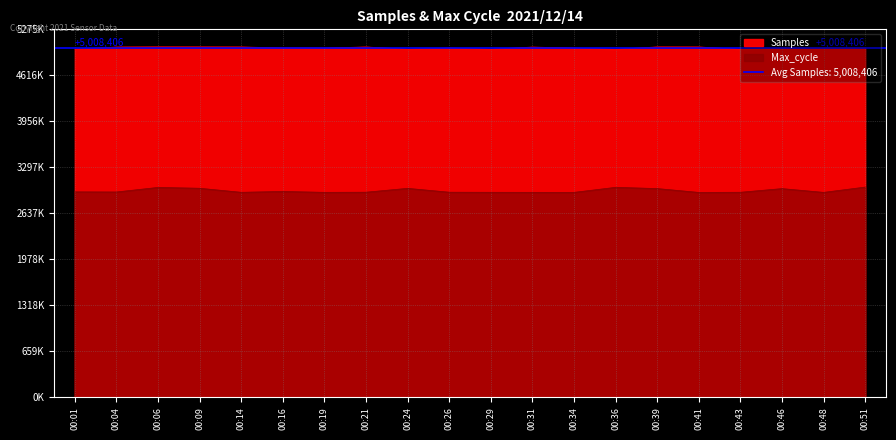

True or false: Samples and Max_cycle cross at least once.

False